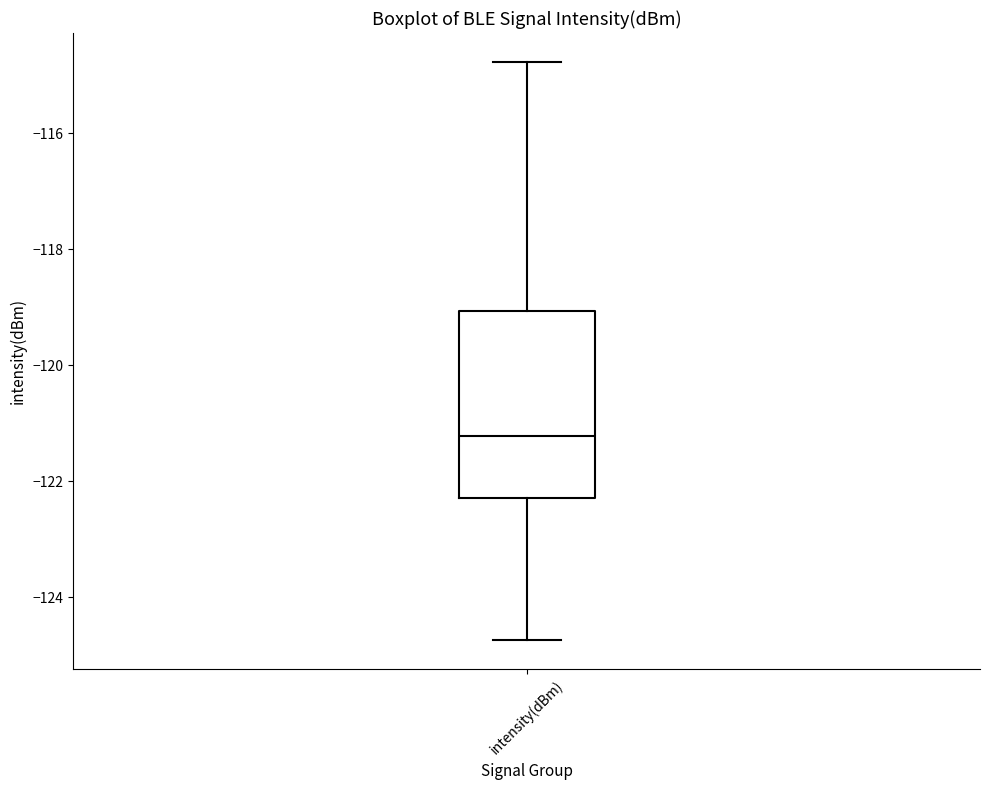

Read this box plot against the y-axis: the position of the median line, the range covered by the box, and the ends of both whiskers. The values are not printed on the chart, so give them approximately, as read against the axis.

median -121.2, box -122.2 to -119.0, whiskers -124.8 to -114.8